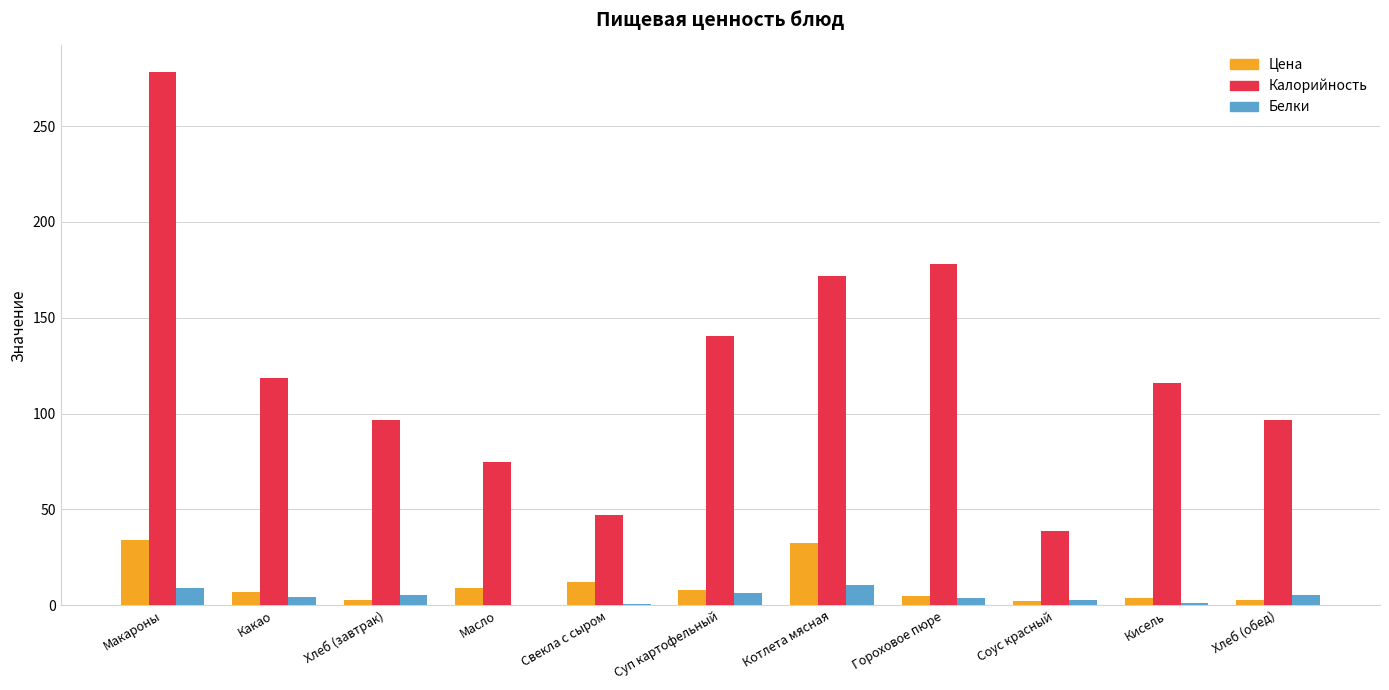

Is the value of Цена at Кисель greater than the value of Калорийность at Макароны?

No